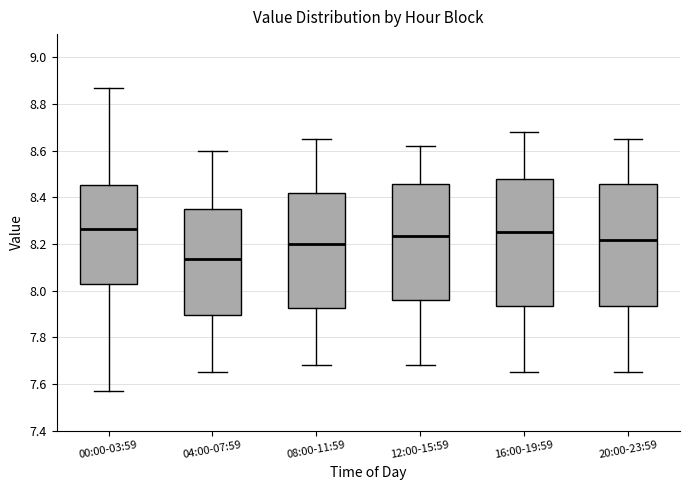

Reading left to right, transcribe this box plot: for each box, give where its median line is, the range the box spans, and where its two whiskers end, as read against the y-axis. The values are not printed on the chart, so give them approximately, as read against the axis.

00:00-03:59: median 8.26, box 8.04 to 8.46, whiskers 7.58 to 8.88
04:00-07:59: median 8.14, box 7.90 to 8.36, whiskers 7.66 to 8.60
08:00-11:59: median 8.20, box 7.92 to 8.42, whiskers 7.68 to 8.66
12:00-15:59: median 8.24, box 7.96 to 8.46, whiskers 7.68 to 8.62
16:00-19:59: median 8.26, box 7.94 to 8.48, whiskers 7.66 to 8.68
20:00-23:59: median 8.22, box 7.94 to 8.46, whiskers 7.66 to 8.66